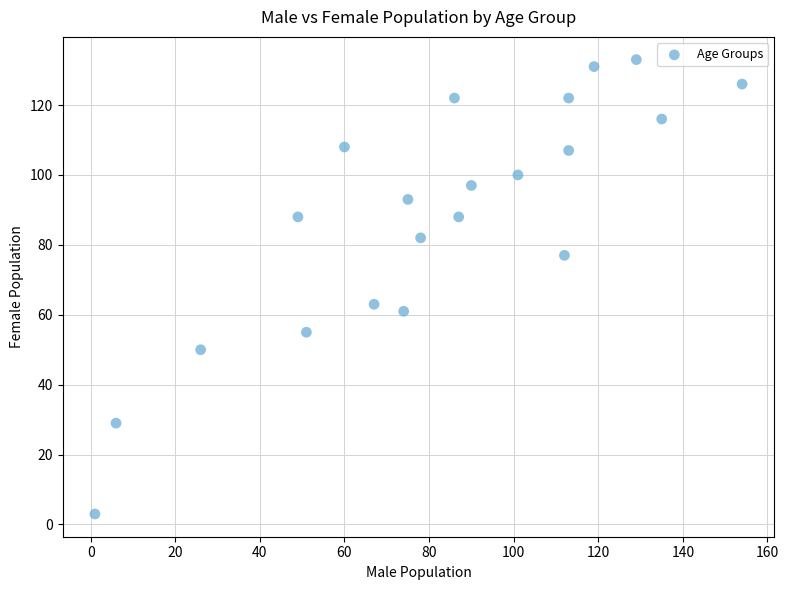

What Y value in the scatter plot is closest to 68?

63